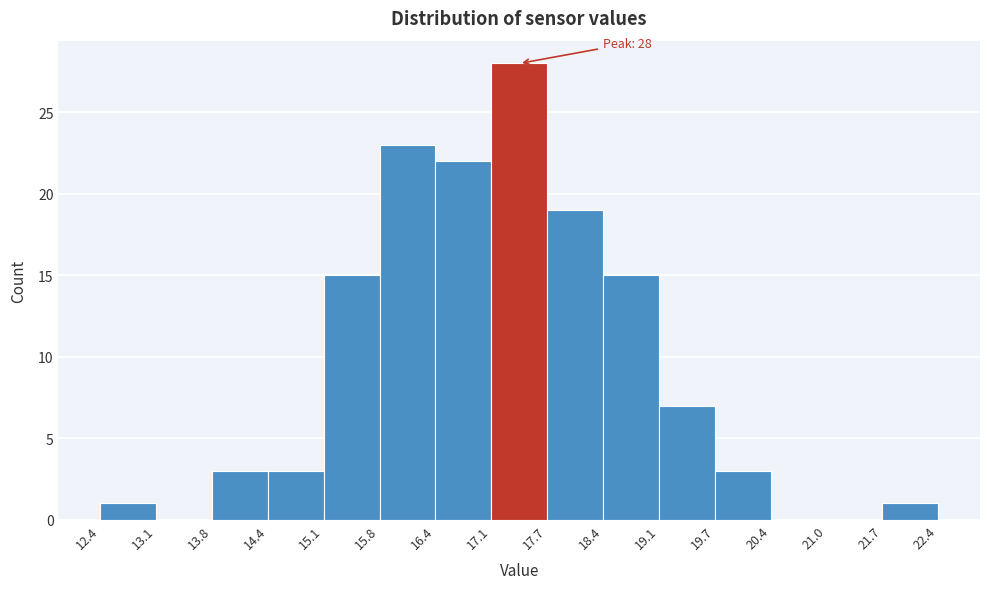

Which range on the x-axis has the tallest bar?

17.1 to 17.7